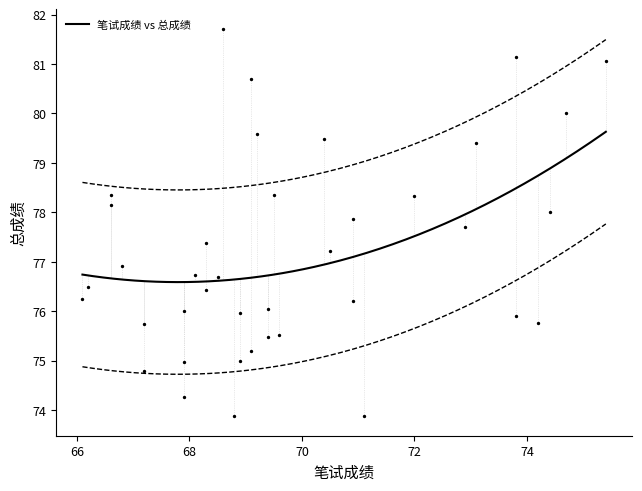

What Y value in the scatter plot is closest to 77?

76.9